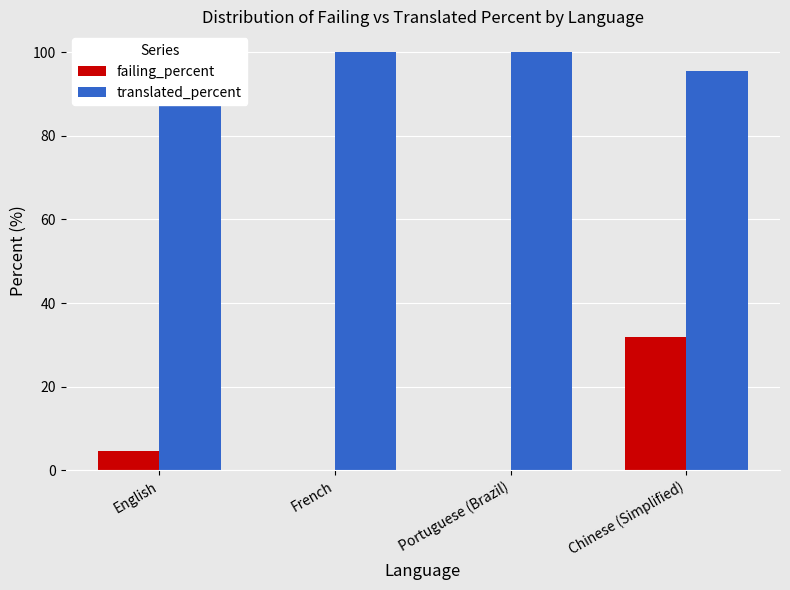

What is the label of the 3rd bar from the right?

French